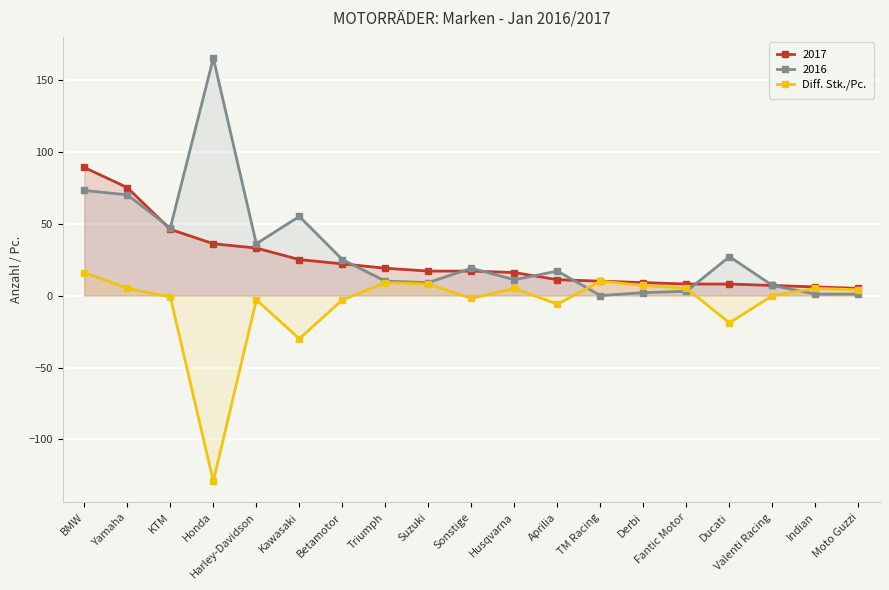

List the labels in order of value, smallest first.

Honda, Kawasaki, Ducati, Aprilia, Harley-Davidson, Betamotor, Sonstige, KTM, Valenti Racing, Moto Guzzi, Yamaha, Husqvarna, Fantic Motor, Indian, Derbi, Suzuki, Triumph, TM Racing, BMW